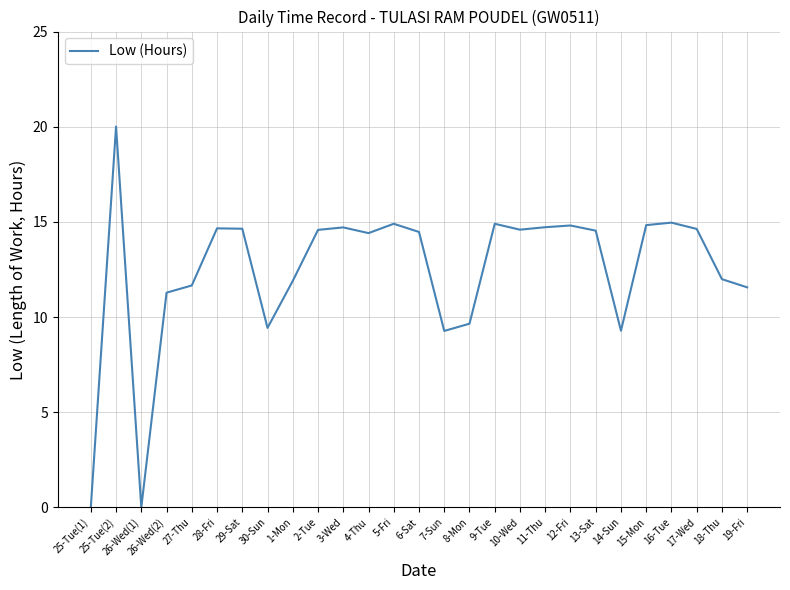

Where is the first local minimum?

26-Wed(1)